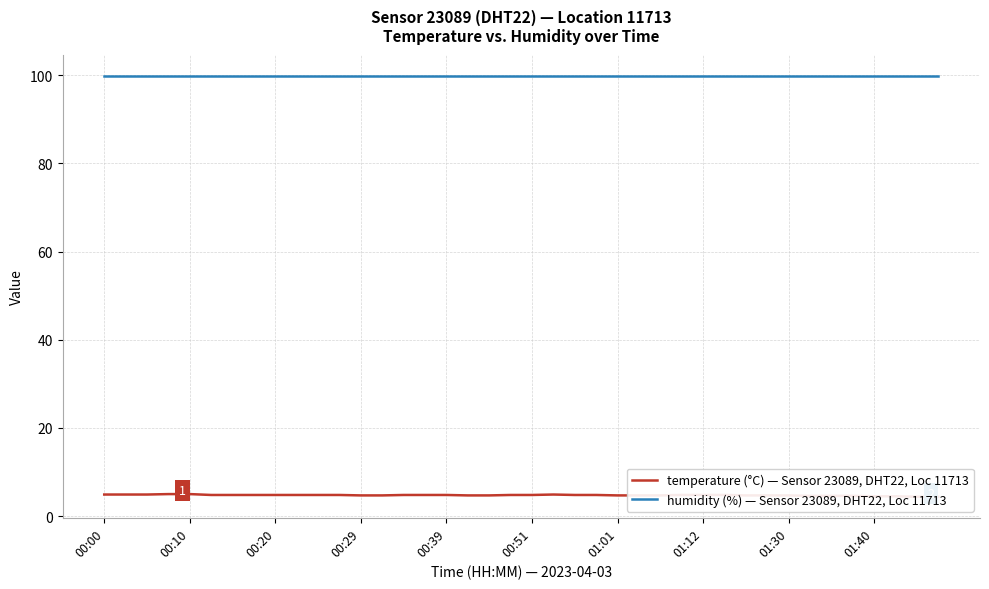

At how many categories does at least one series exceed 29?

40